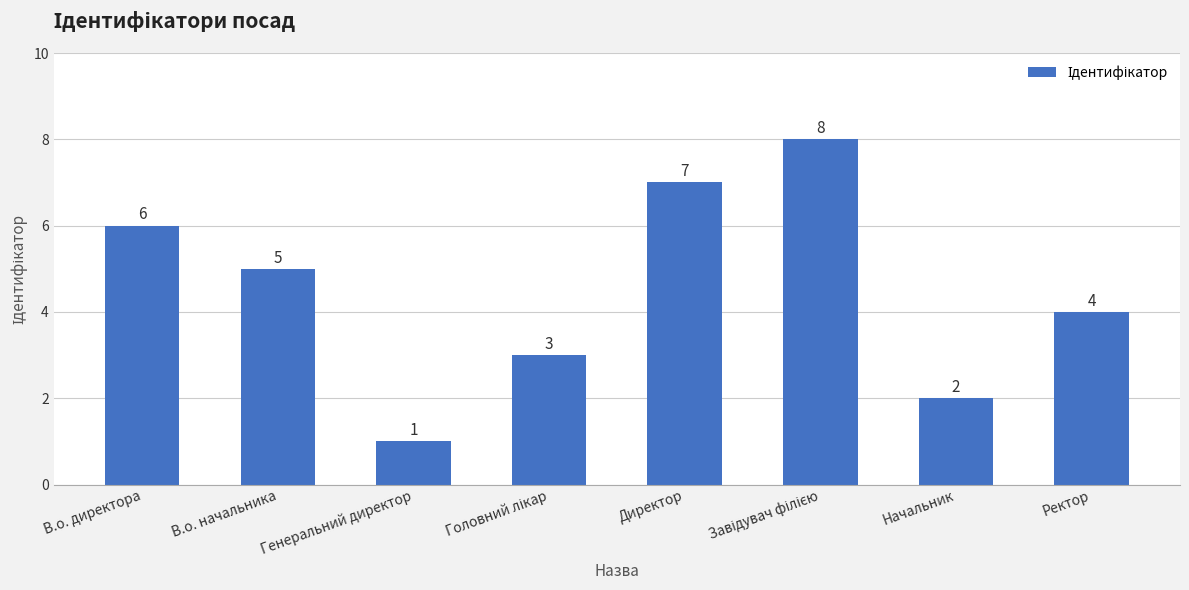

What is the maximum value shown in the chart?

8